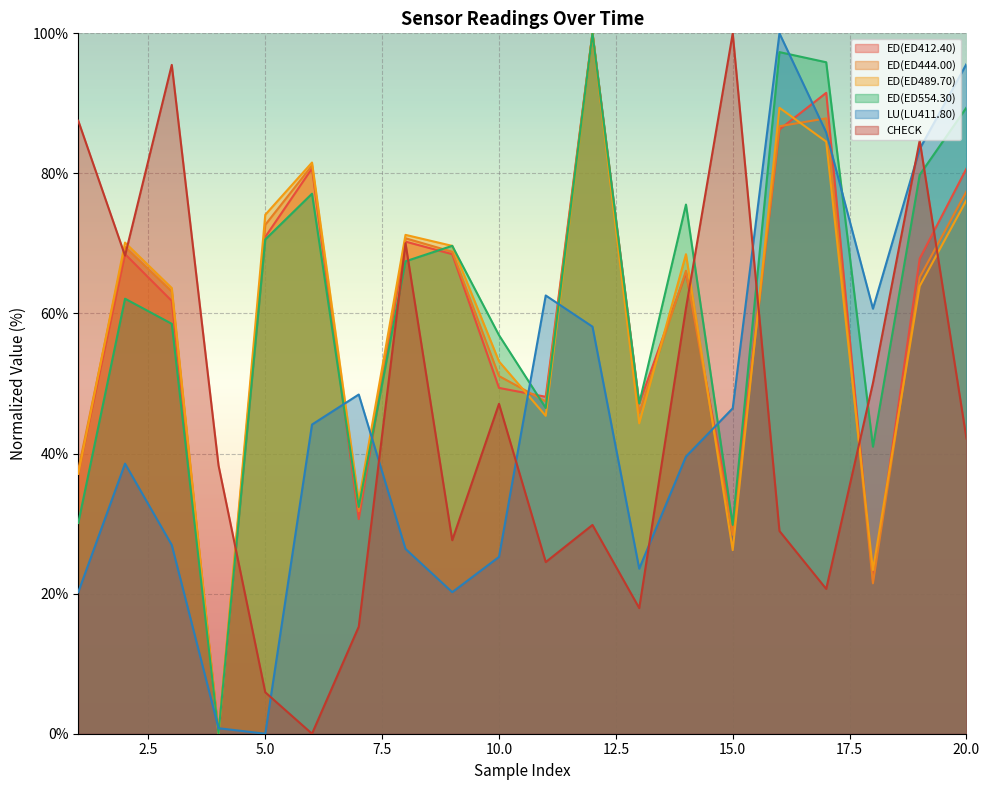

In LU(LU411.80), how many points are higher than both neighbors (excluding endpoints)?

4